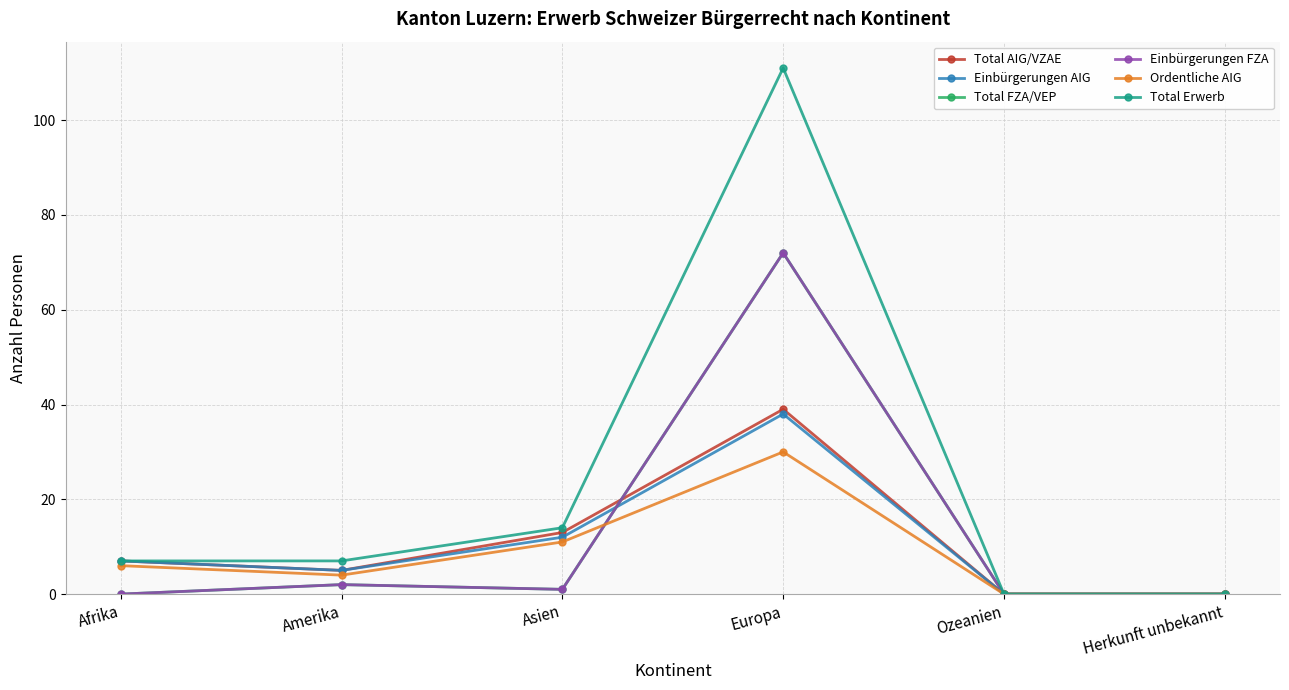

Which series has the largest total across all categories?

Total Erwerb